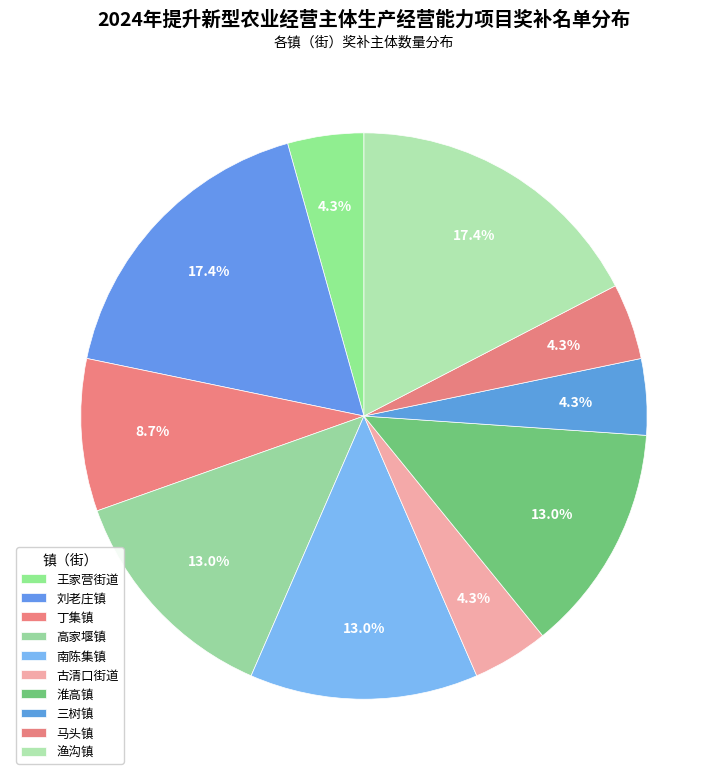

Does 丁集镇 represent more than half of the total?

No